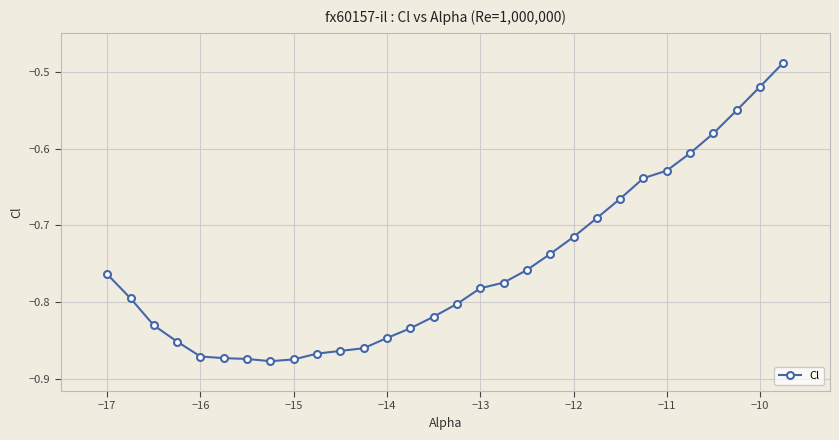

What is the sum of all values?

-22.6